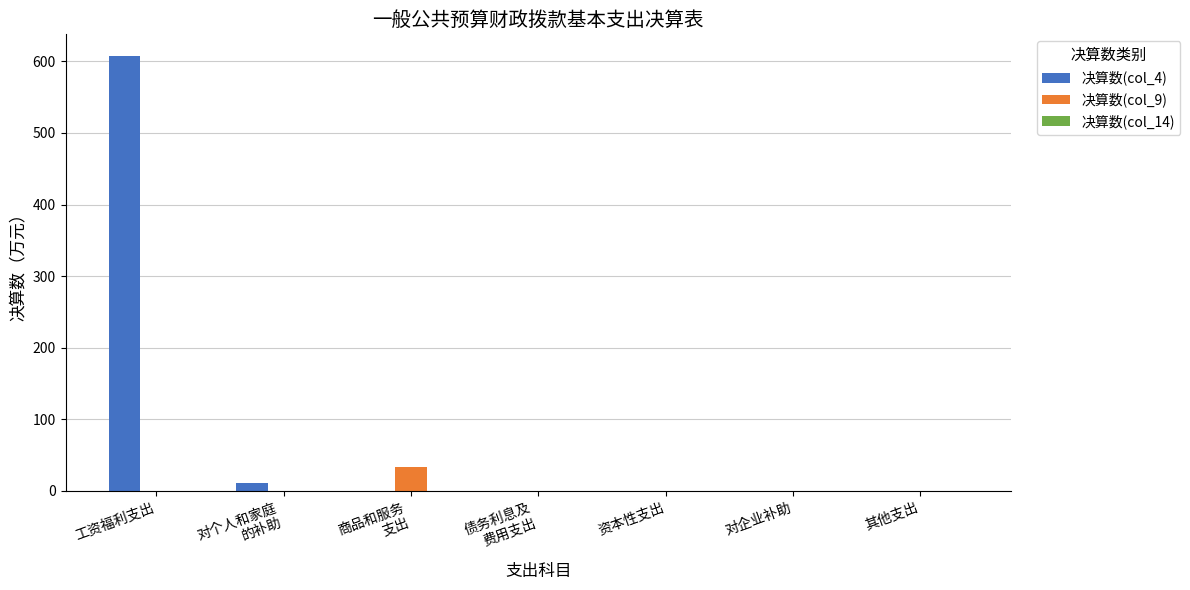

Which series has the largest total across all categories?

决算数(col_4)